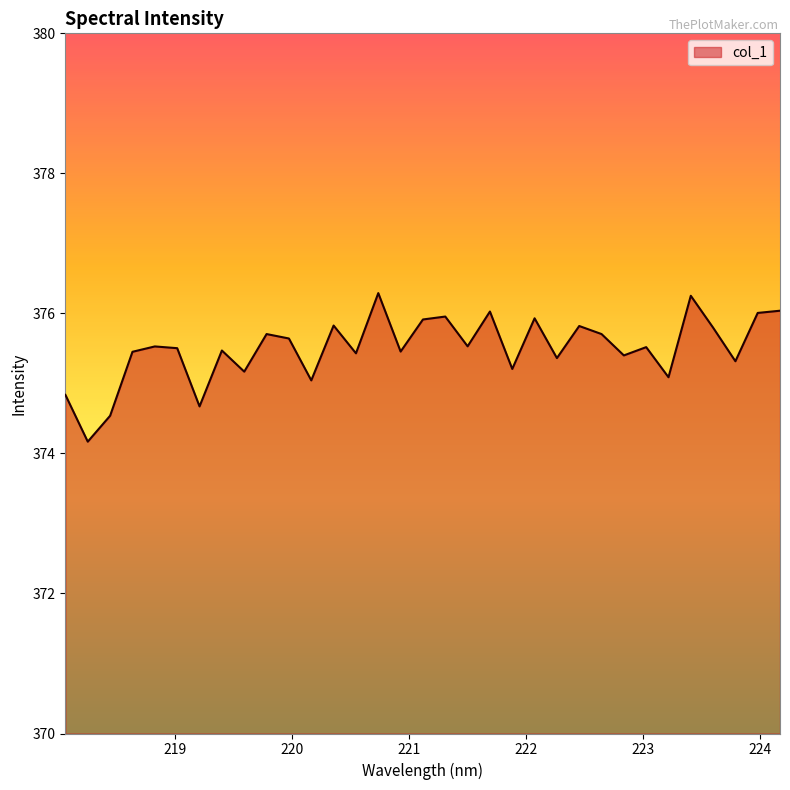

What is the maximum value shown in the chart?

376.3